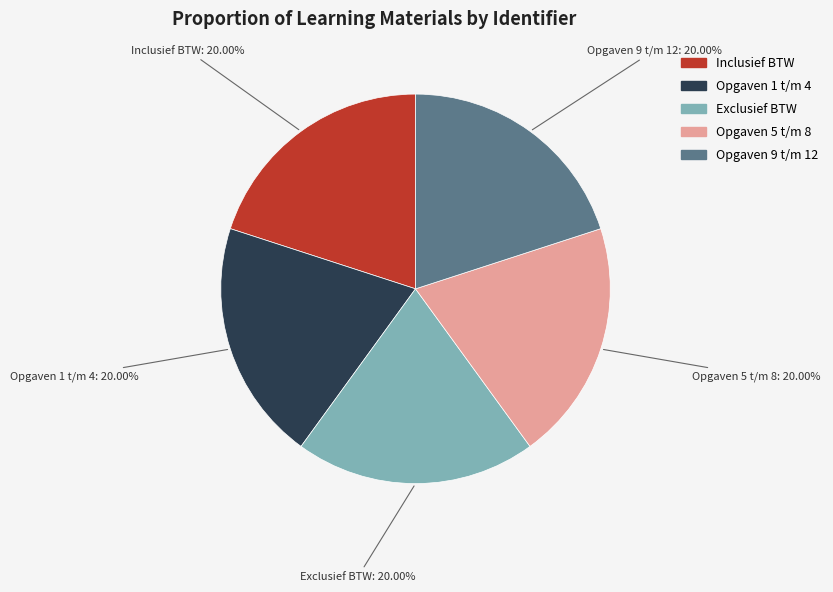

Does Opgaven 5 t/m 8 represent more than half of the total?

No